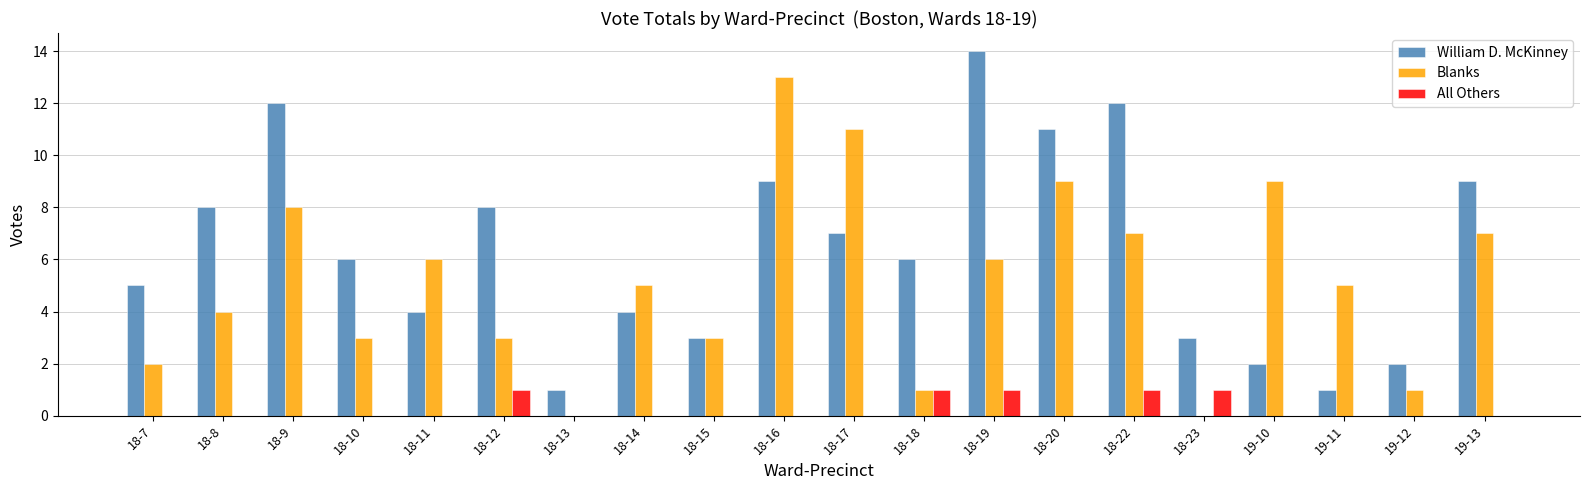

Which category has the highest value in the William D. McKinney series?

18-19